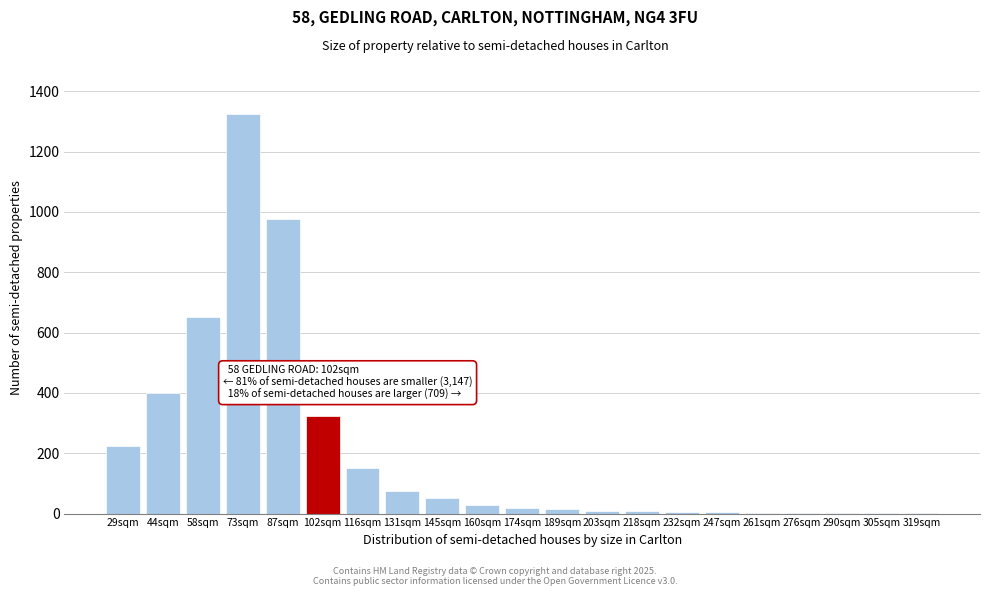

What is the sum of all values?

4277